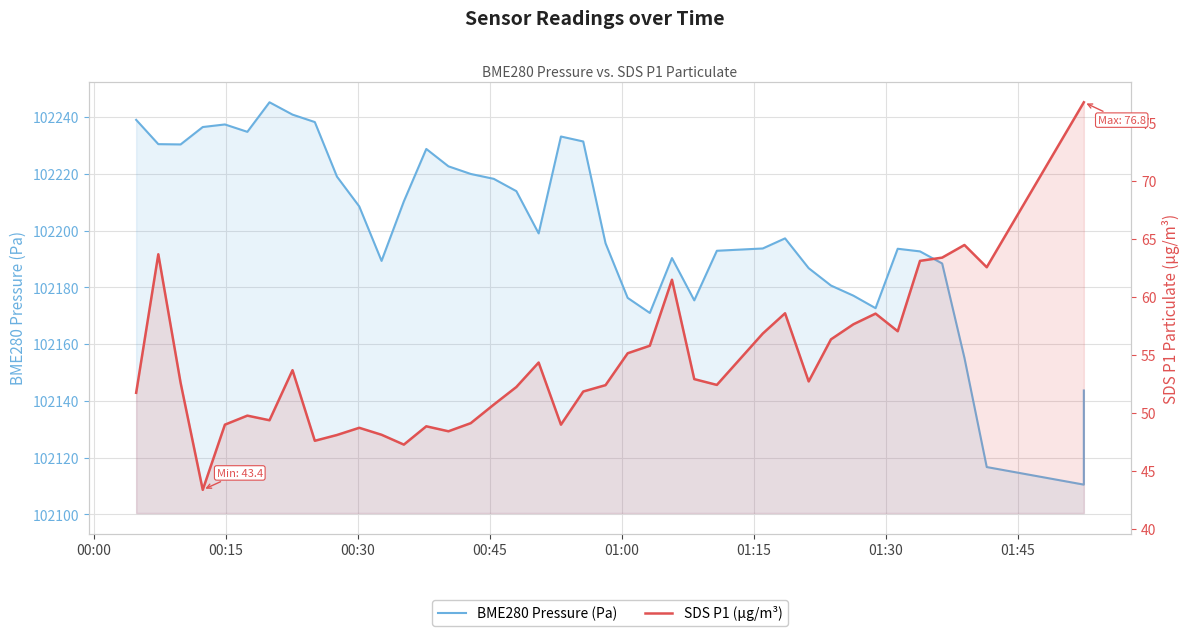

How many categories are shown in the chart?

40